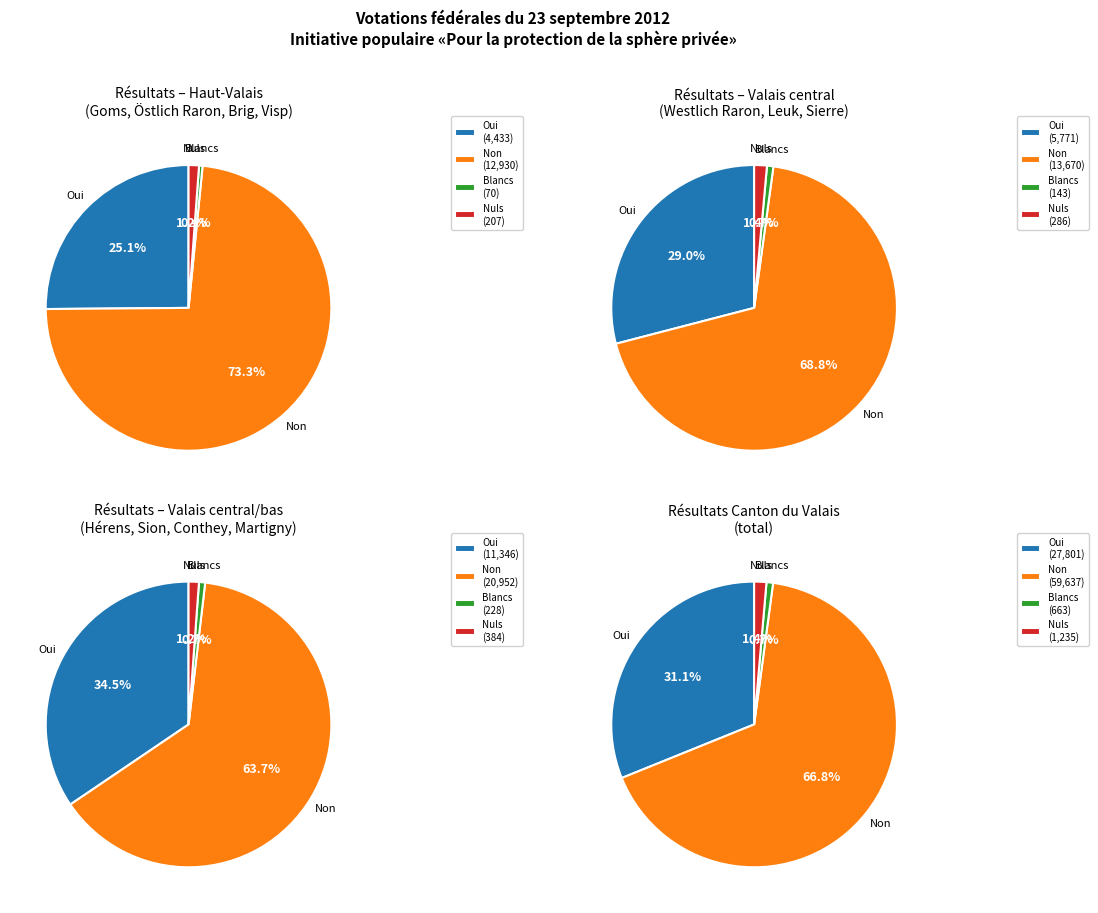

Which category accounts for the majority?

Non